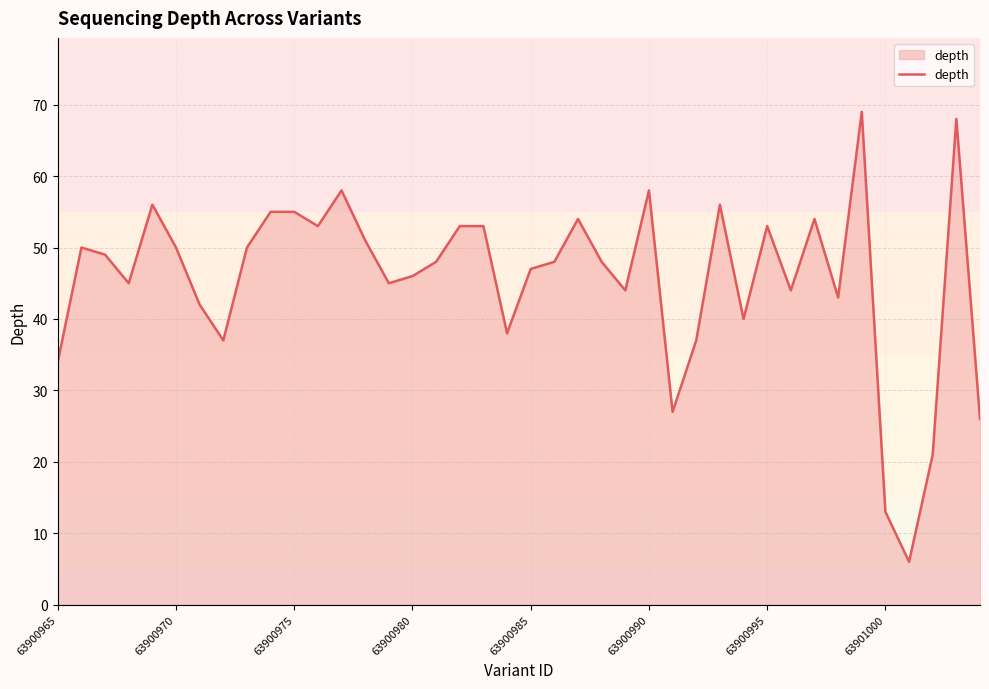

What is the minimum value shown in the chart?

6